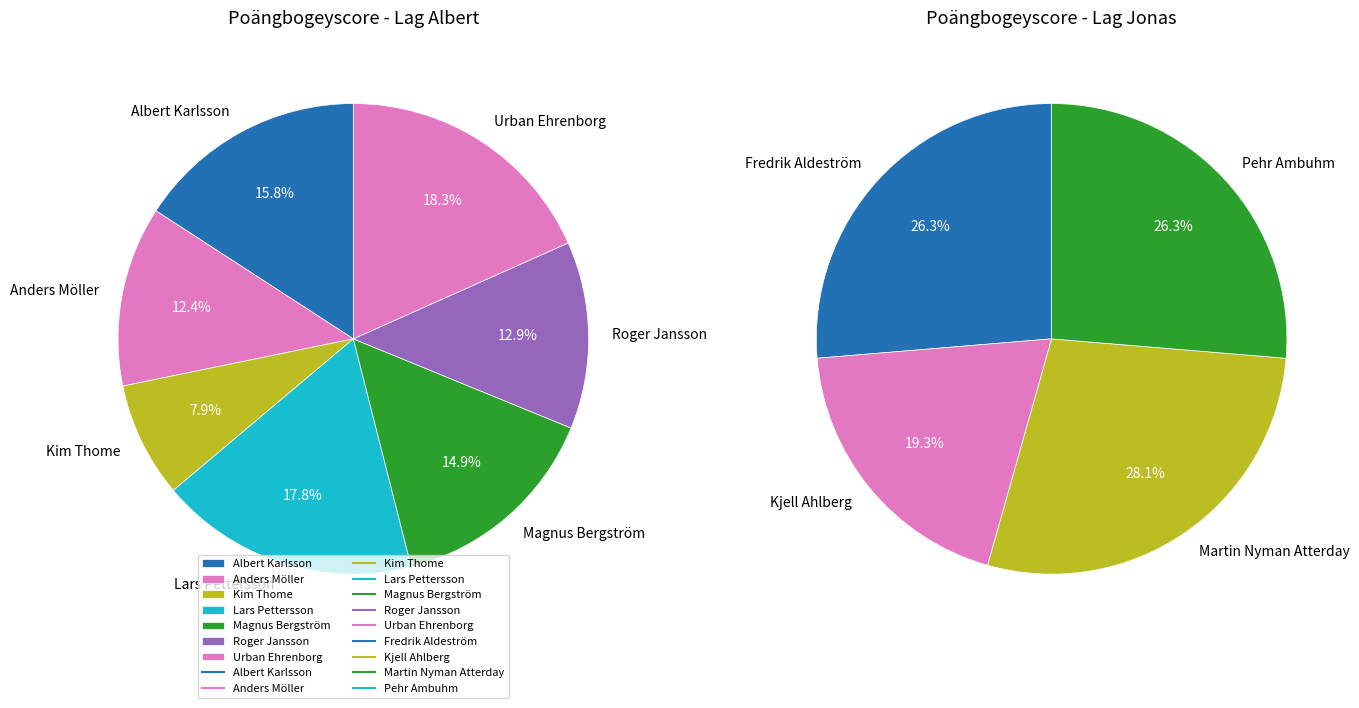

Does Urban Ehrenborg represent more than half of the total?

No